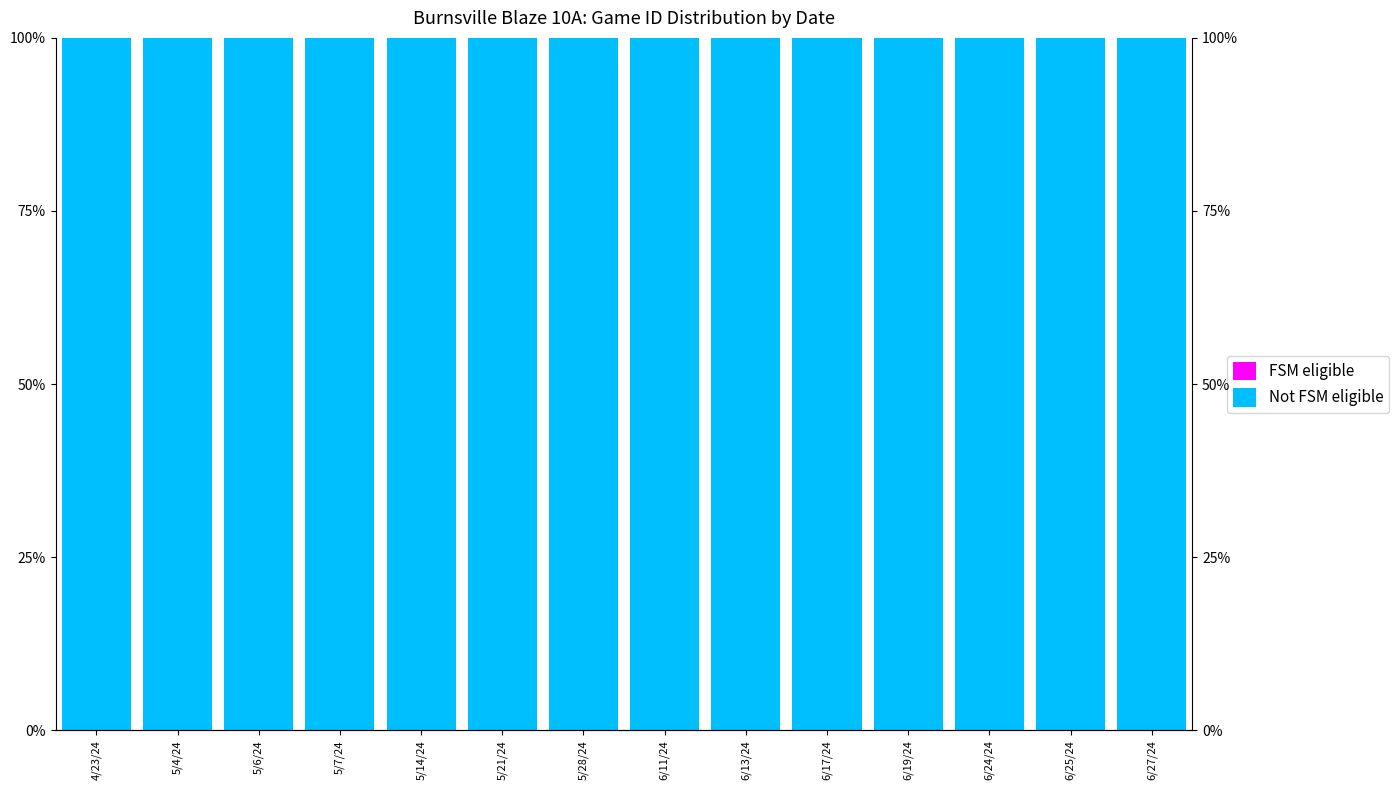

What position from the right is 5/21/24?

9